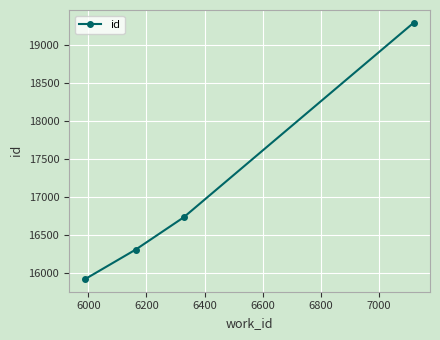

Reading right to left, what are all the values shown in this chart?

19297	16735	16311	15925